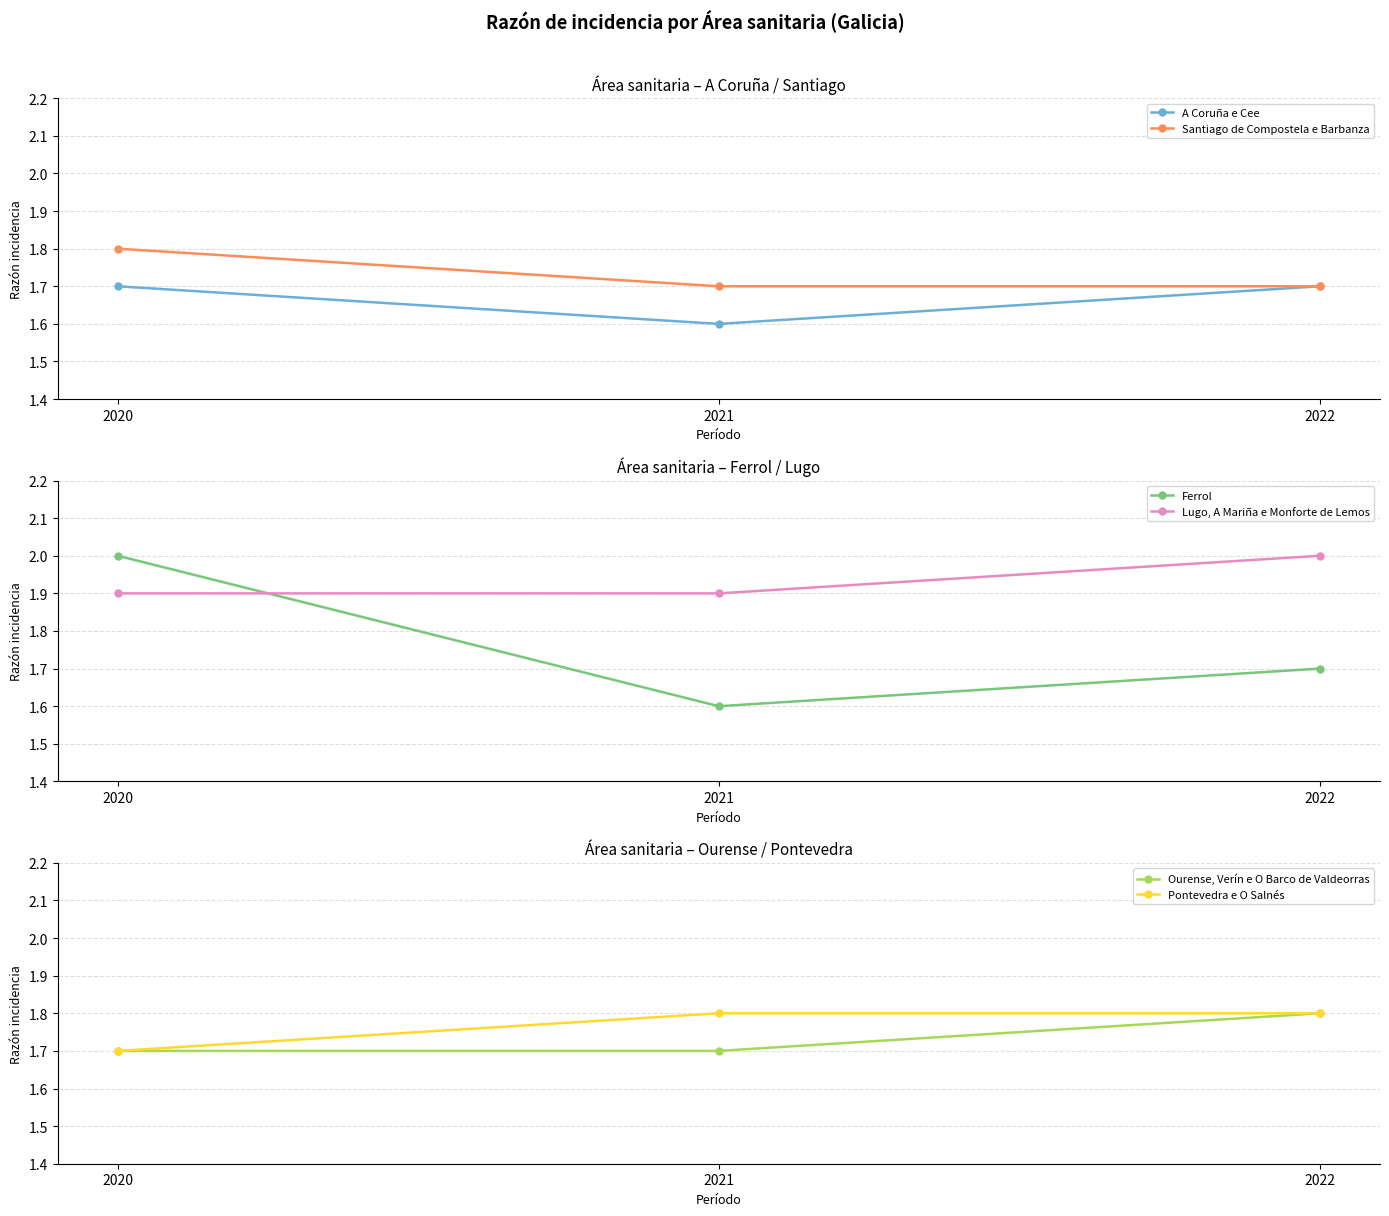

Rank the series at 2020 from highest to lowest value.

Ferrol, Lugo, A Mariña e Monforte de Lemos, Santiago de Compostela e Barbanza, A Coruña e Cee, Ourense, Verín e O Barco de Valdeorras, Pontevedra e O Salnés